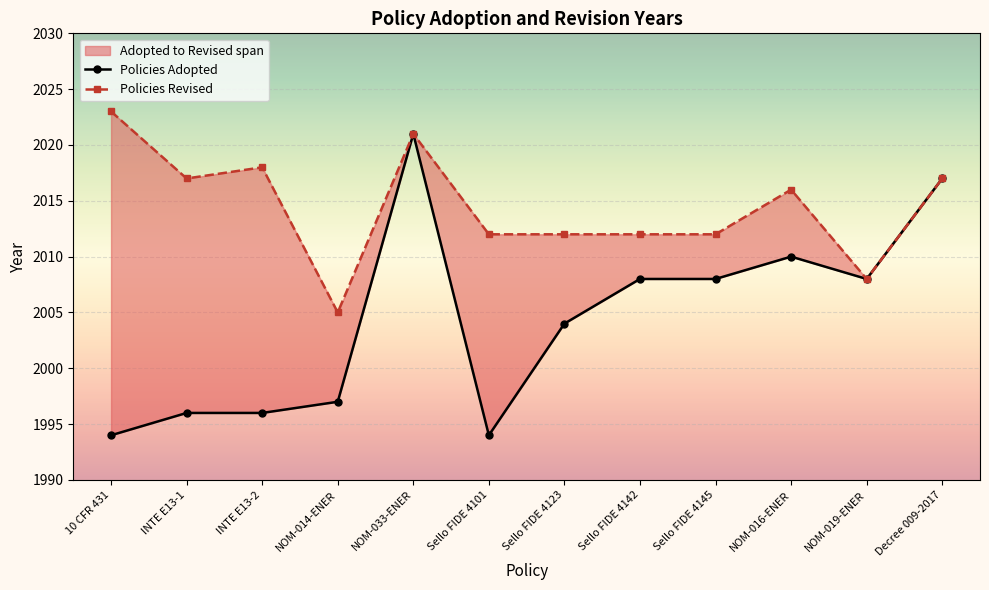

In Policies Adopted, how many points are lower than both neighbors (excluding endpoints)?

2